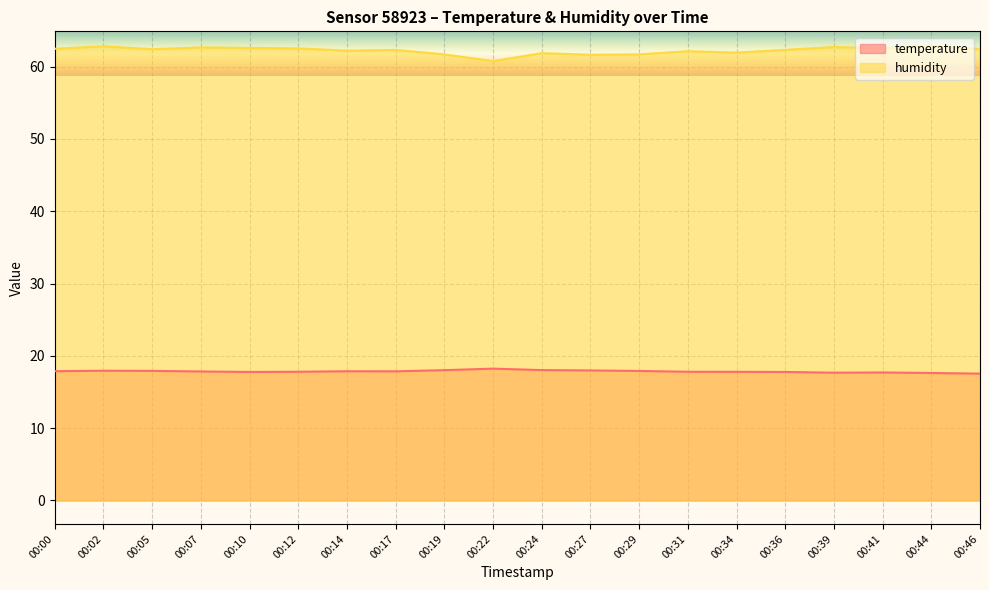

How many lines are shown in the chart?

2